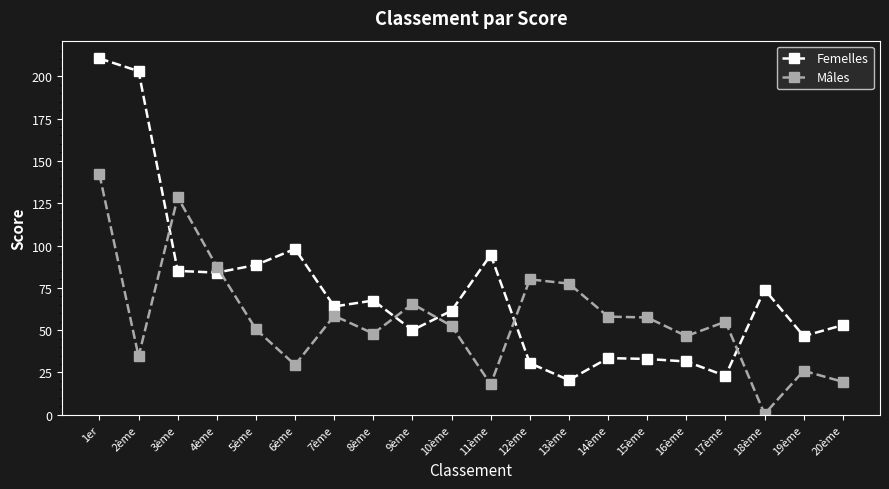

Which series has the widest spread of values?

Femelles